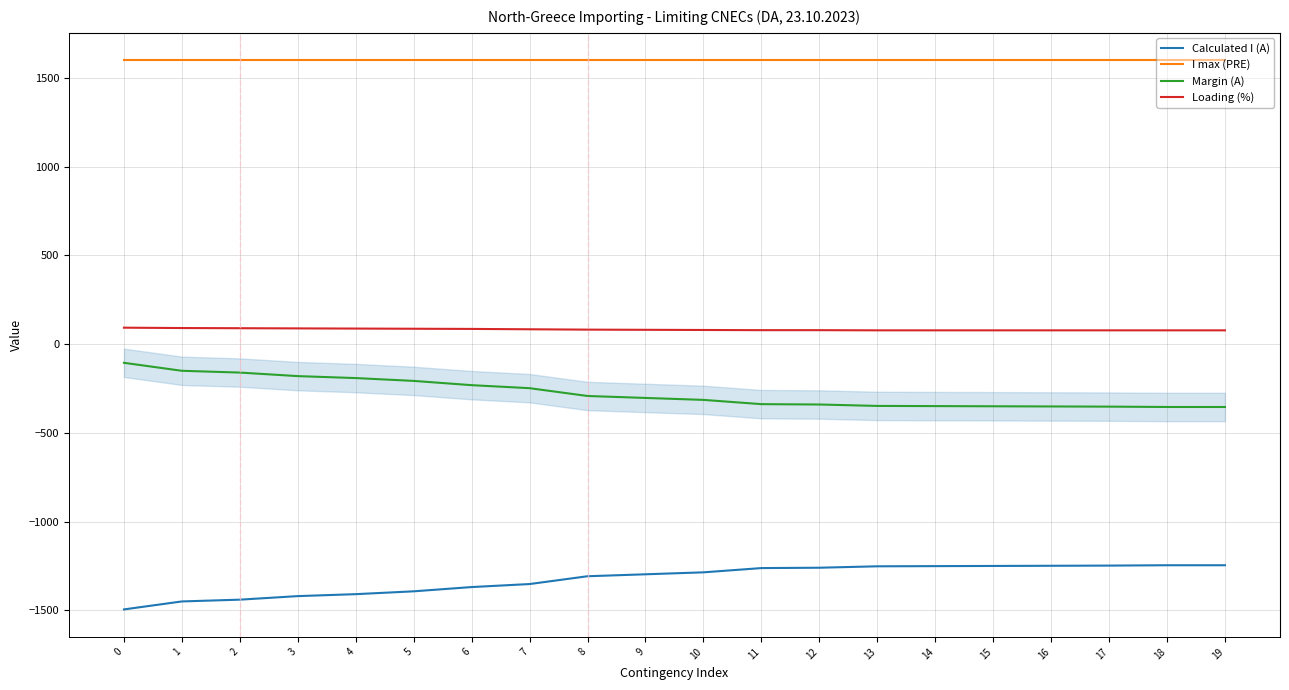

Does the chart have visible grid lines?

Yes